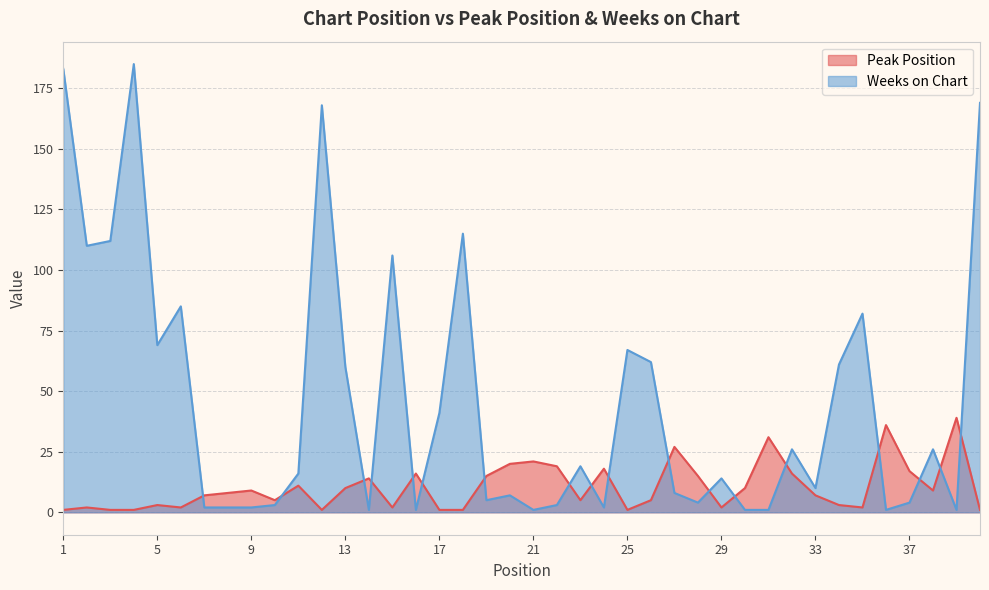

How many interior local peaks does the Weeks on Chart series have?

12